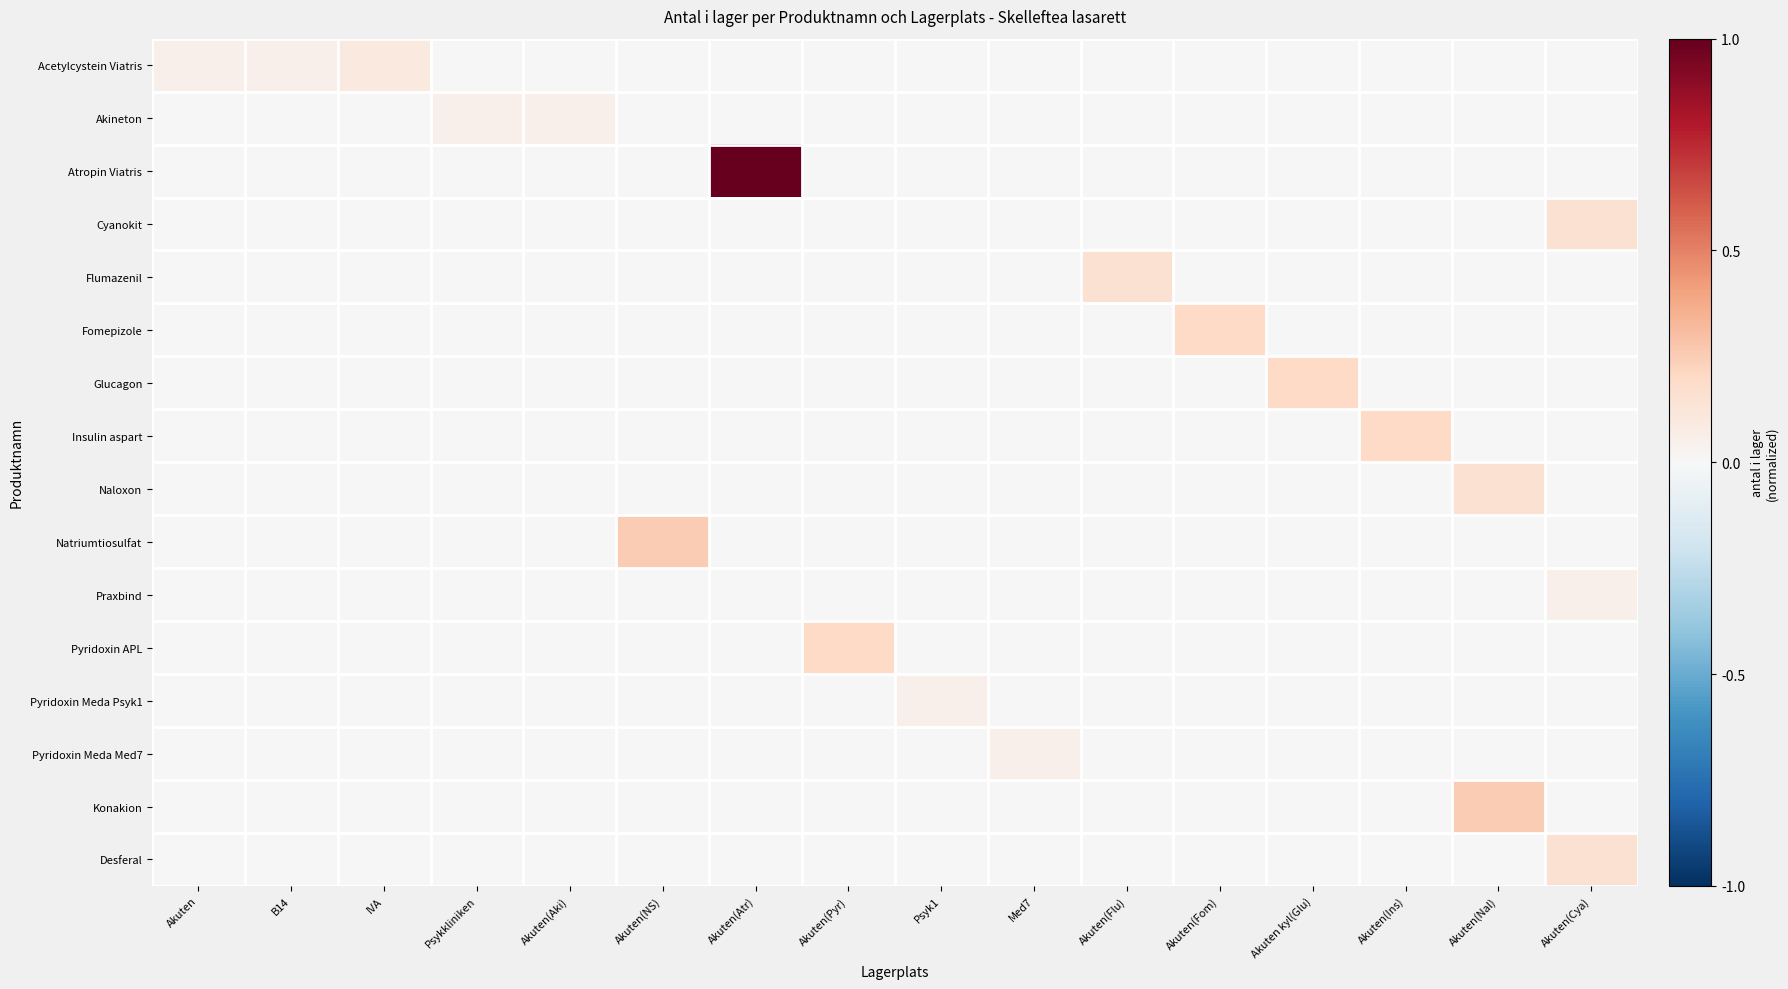

List the series in order of their peak value, lowest first.

Akineton, Praxbind, Pyridoxin Meda Psyk1, Pyridoxin Meda Med7, Acetylcystein Viatris, Cyanokit, Flumazenil, Naloxon, Desferal, Fomepizole, Glucagon, Insulin aspart, Pyridoxin APL, Natriumtiosulfat, Konakion, Atropin Viatris